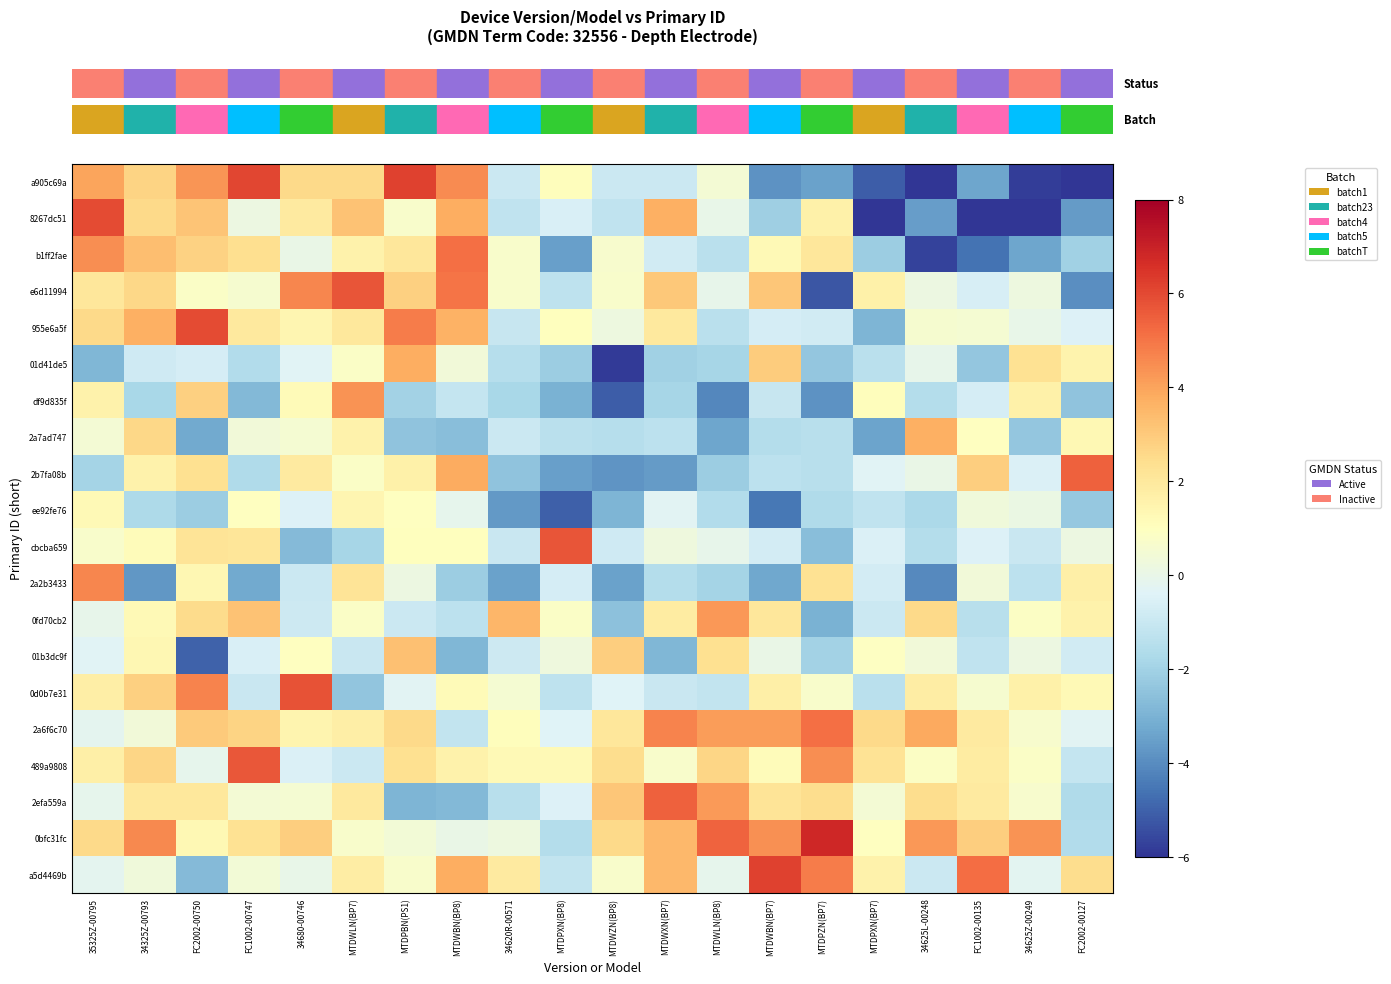

Between FC2002-00750 and MTDWBN(BP7), which is larger?

FC2002-00750